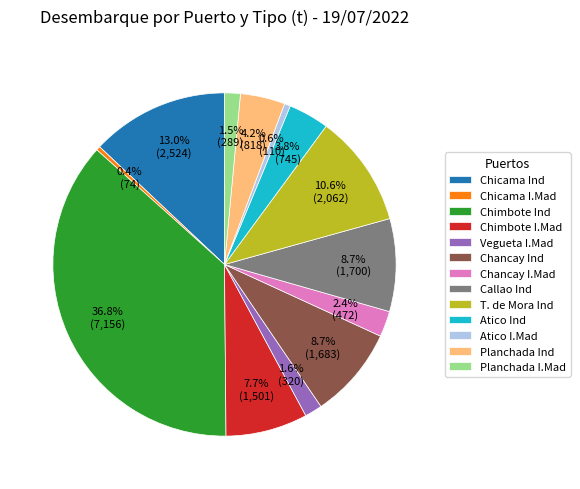

To the nearest percent, what is the average slice percentage?

8%